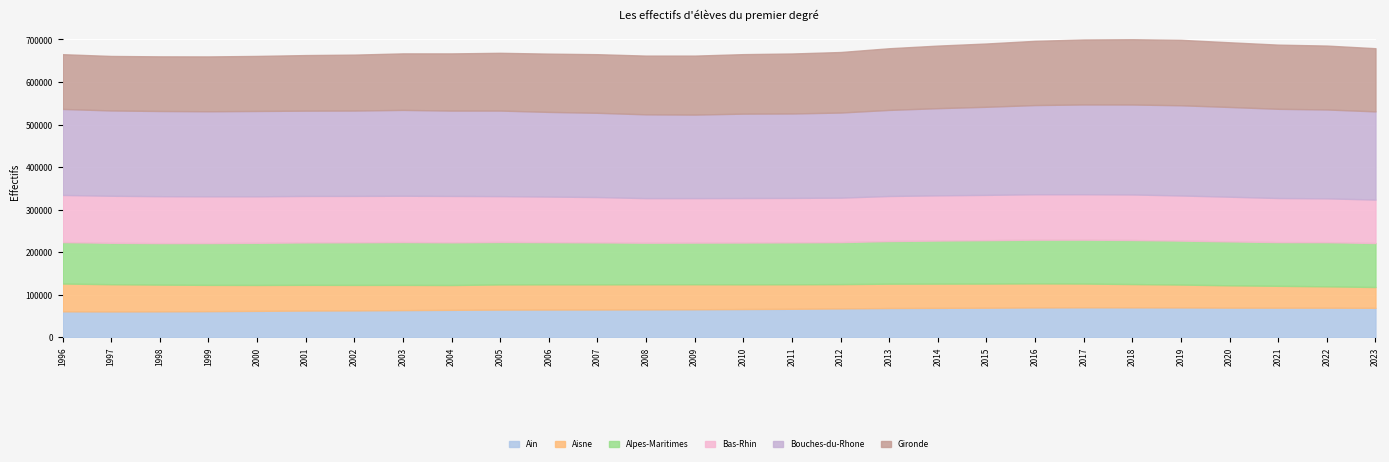

How many lines are shown in the chart?

6